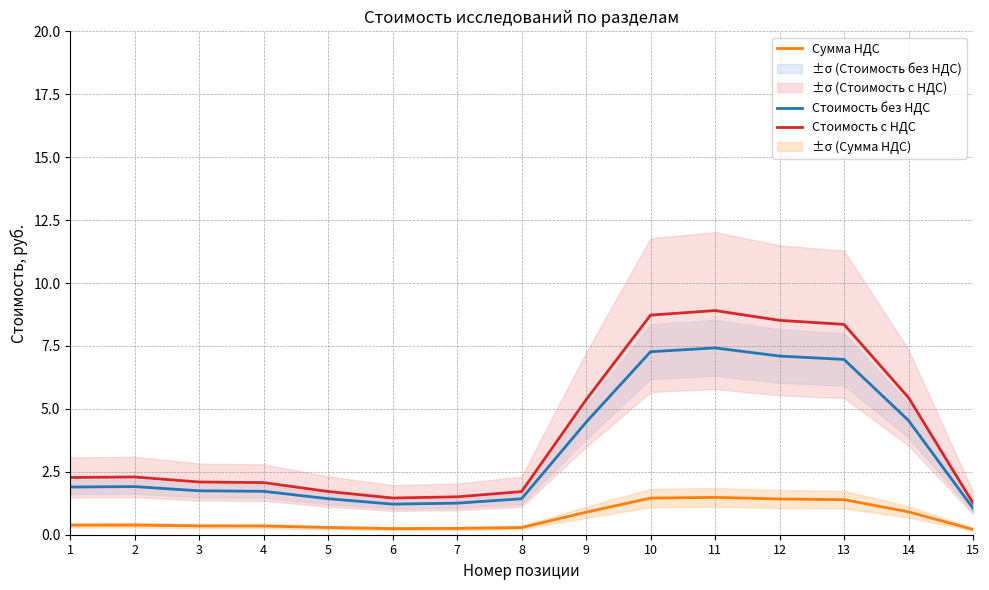

What is the difference between the maximum and minimum values in the Сумма НДС series?

1.3